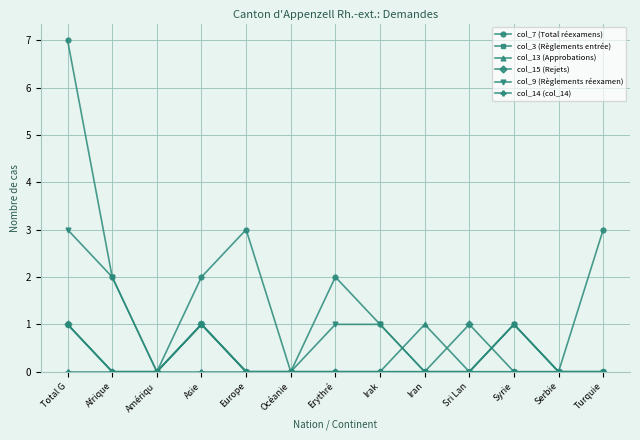

Which series has the largest total across all categories?

col_7 (Total réexamens)